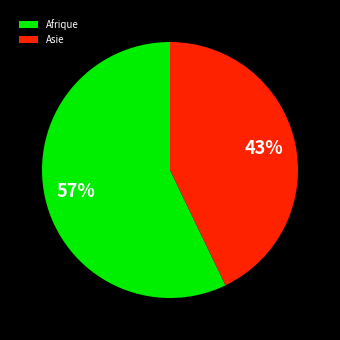

Rank the categories by value from lowest to highest.

Asie, Afrique